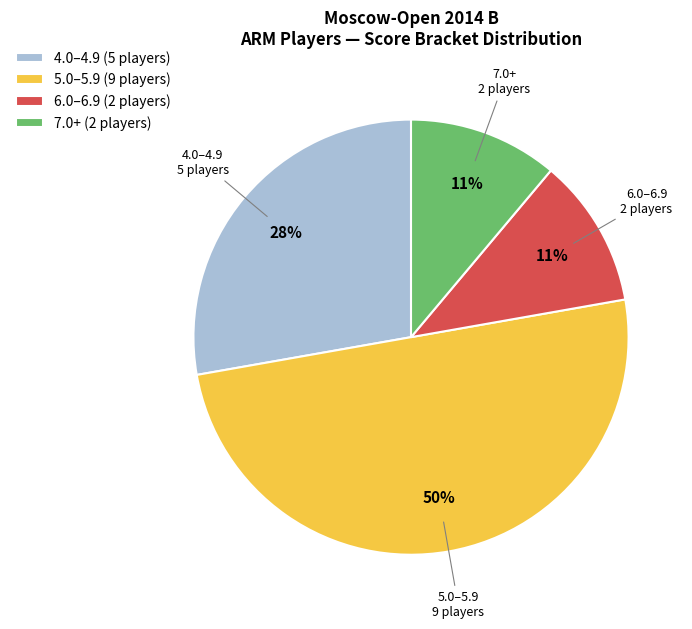

What is the largest slice in the pie chart?

5.0–5.9